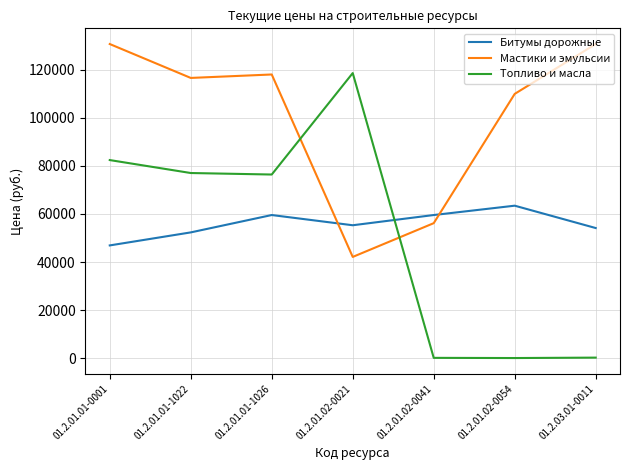

Rank the series by their maximum value, from highest to lowest.

Мастики и эмульсии, Топливо и масла, Битумы дорожные